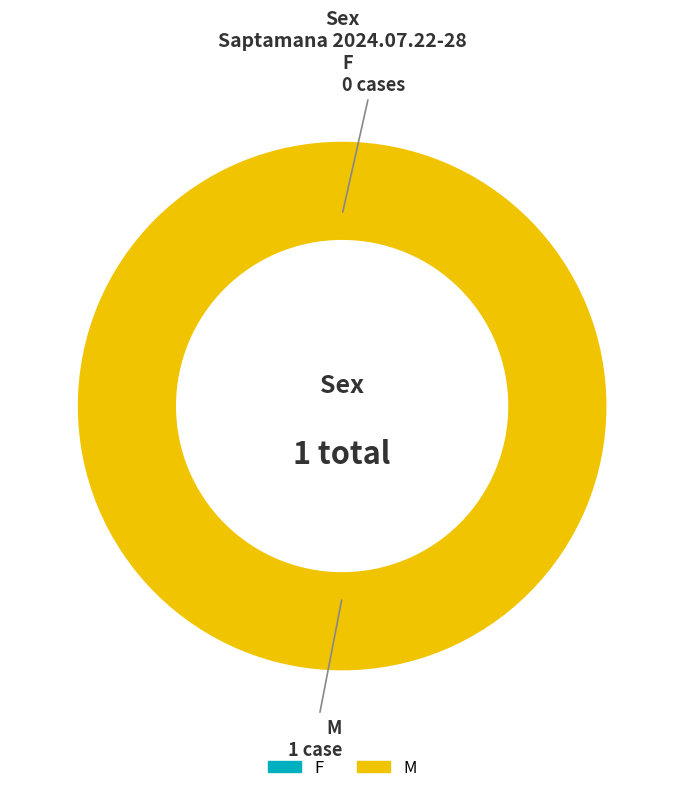

Does M represent more than half of the total?

Yes